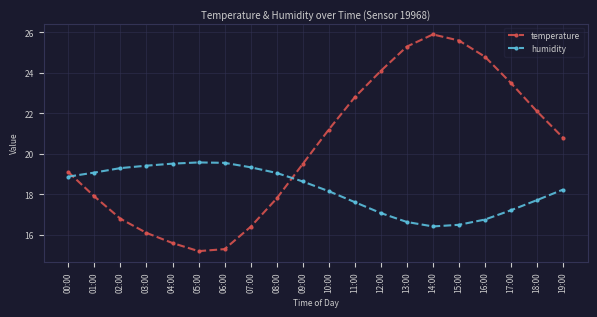

Rank the series by their maximum value, from lowest to highest.

humidity, temperature